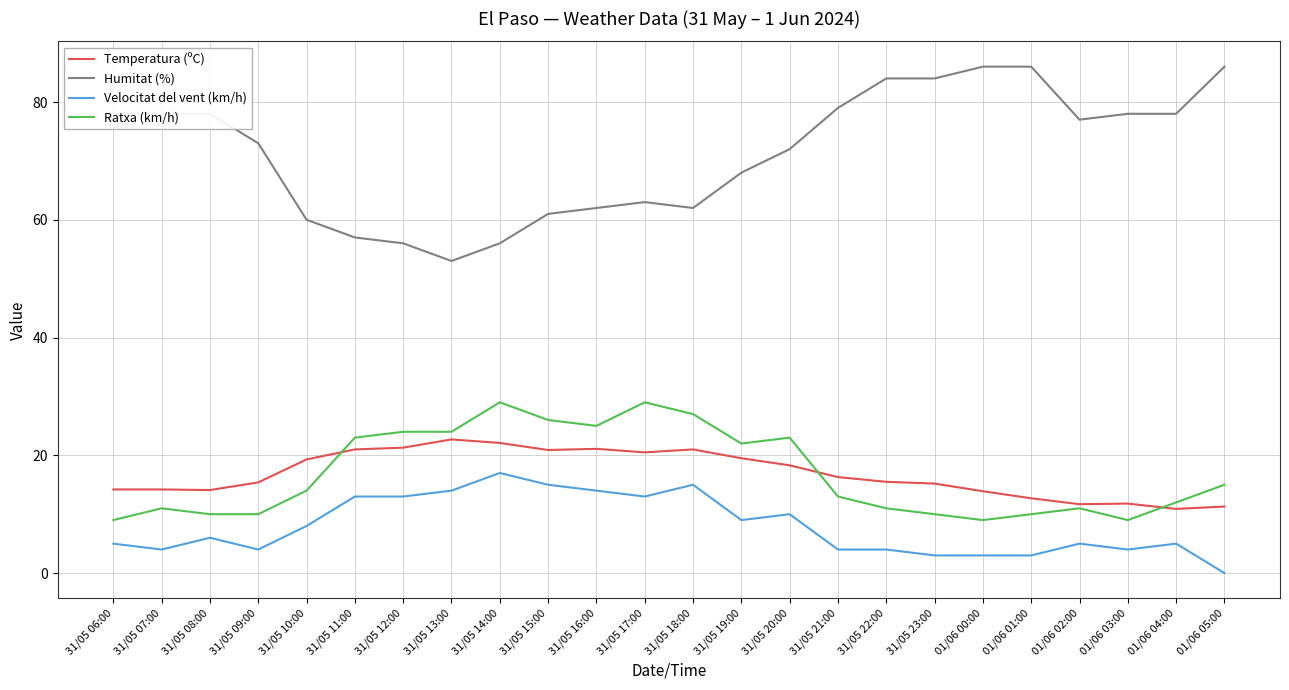

What is the lowest value of the Ratxa (km/h) series?

9.0